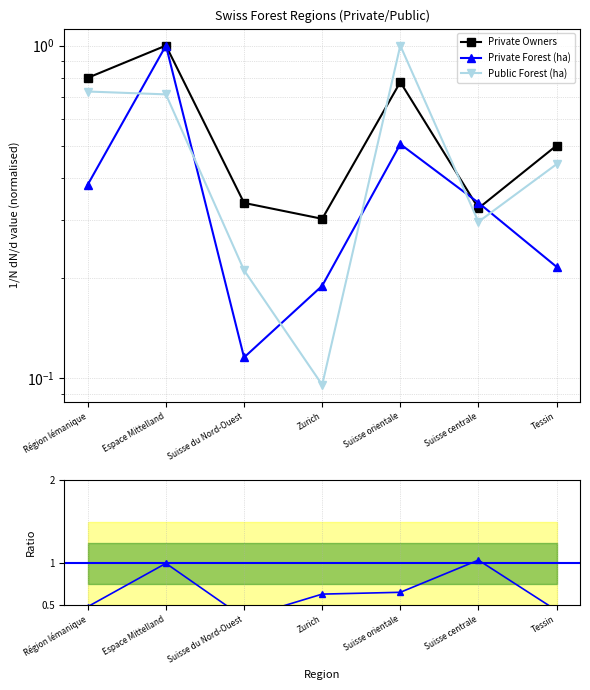

How many lines are shown in the chart?

4